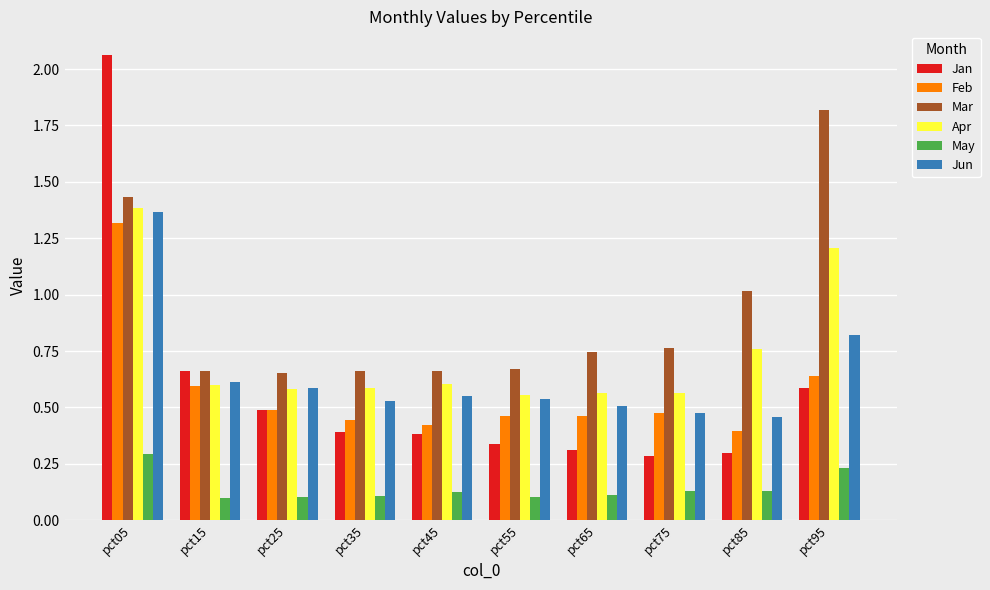

Which series has the widest spread of values?

Jan